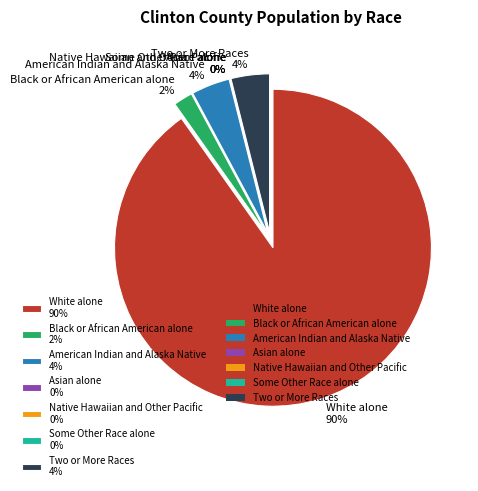

To the nearest percent, what is the combined percentage of White alone and Some Other Race alone?

90%